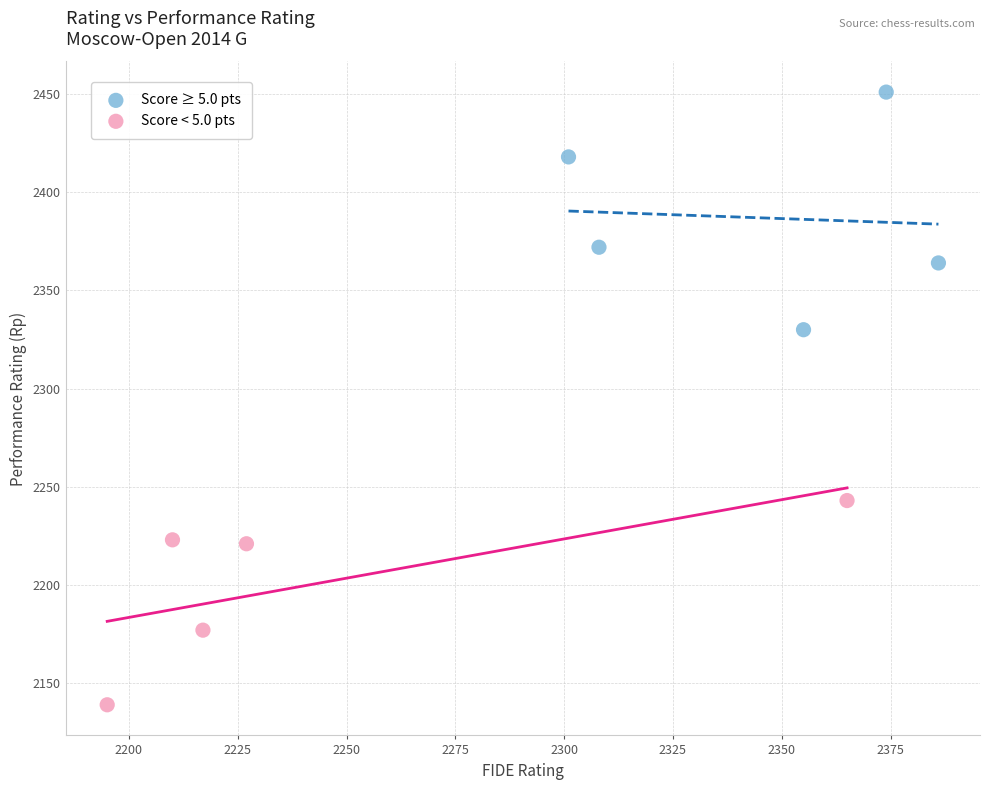

Which series contains the lowest Y value?

Score < 5.0 pts